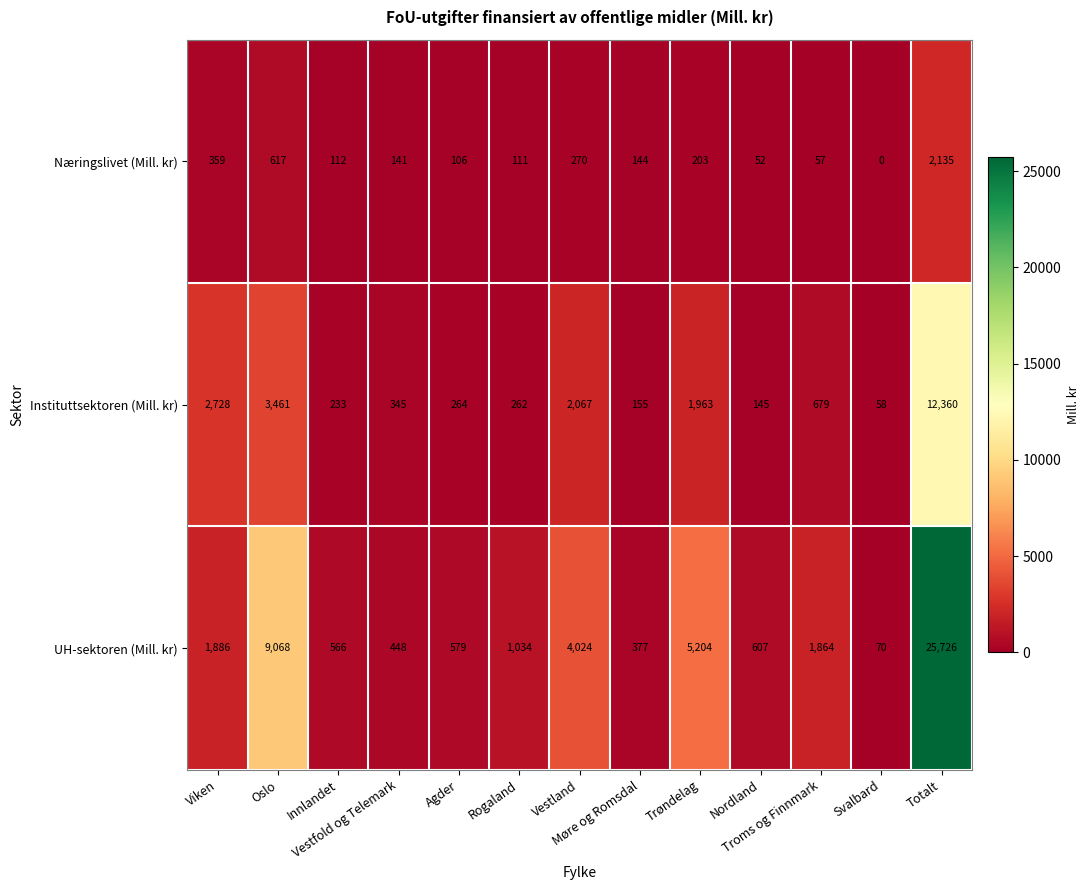

At how many categories does at least one series exceed 1754?

6